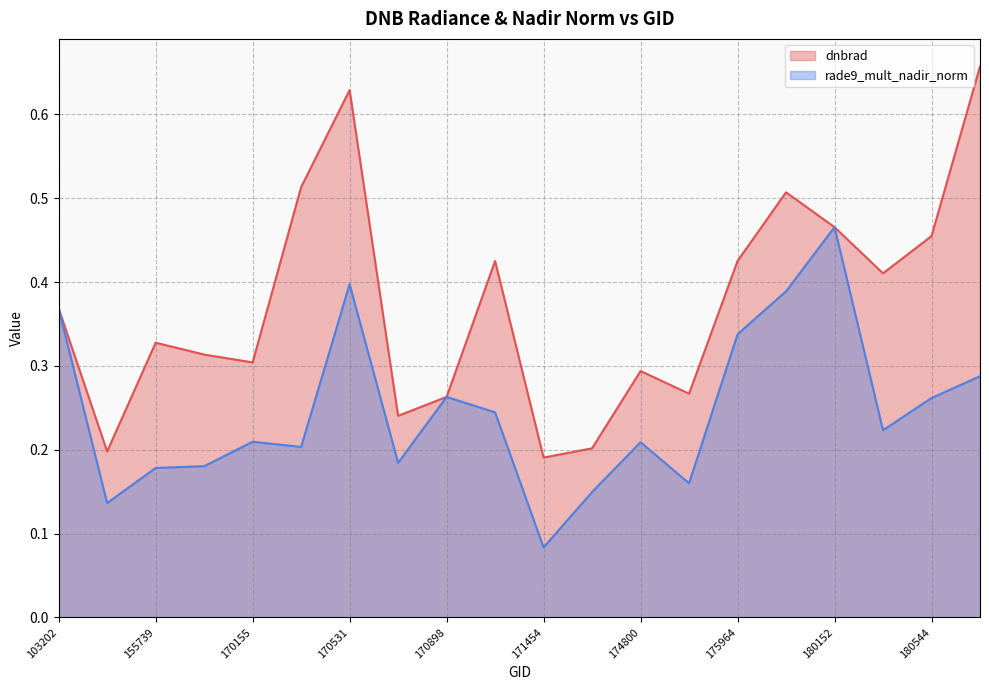

How many lines are shown in the chart?

2